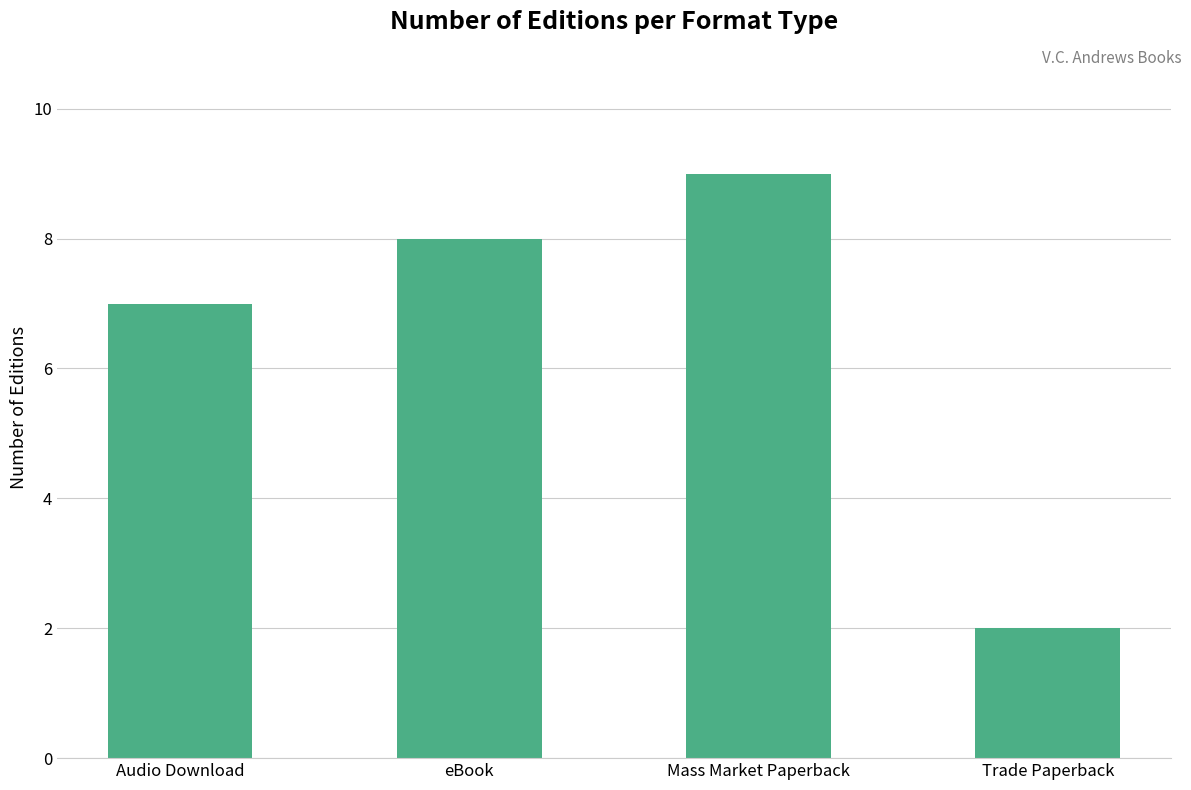

Does the chart contain any negative values?

No